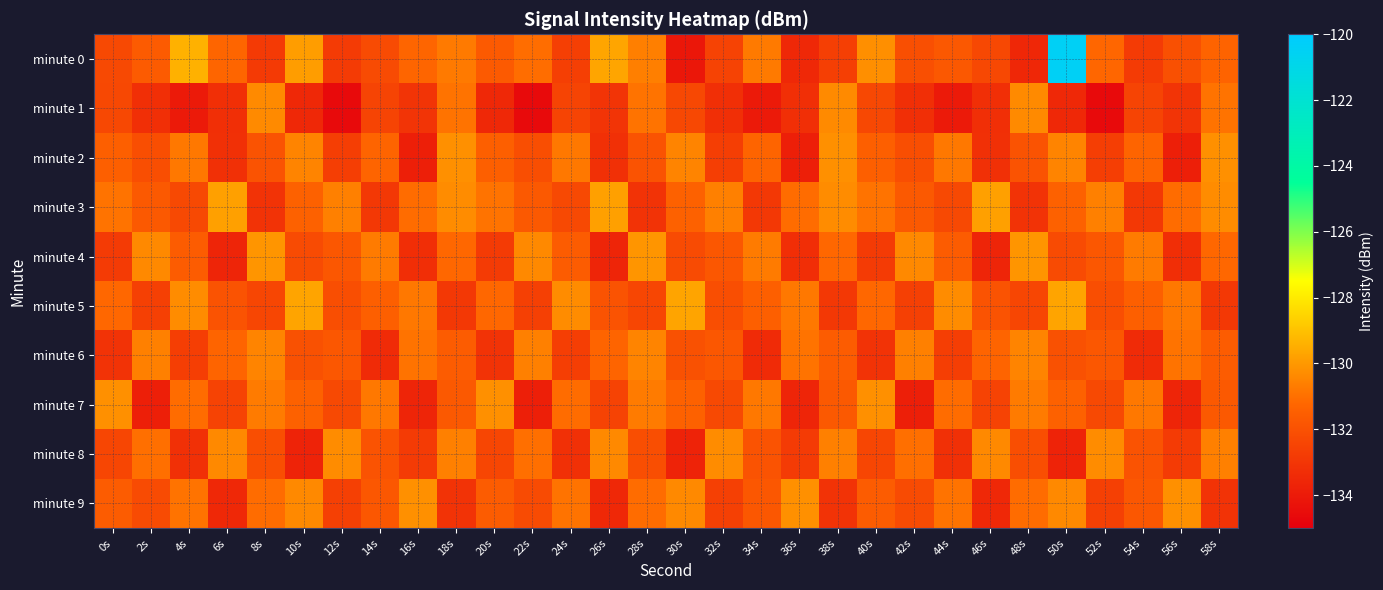

At 4s, list the series in order from smallest to largest.

minute 1, minute 8, minute 6, minute 3, minute 4, minute 7, minute 9, minute 2, minute 5, minute 0